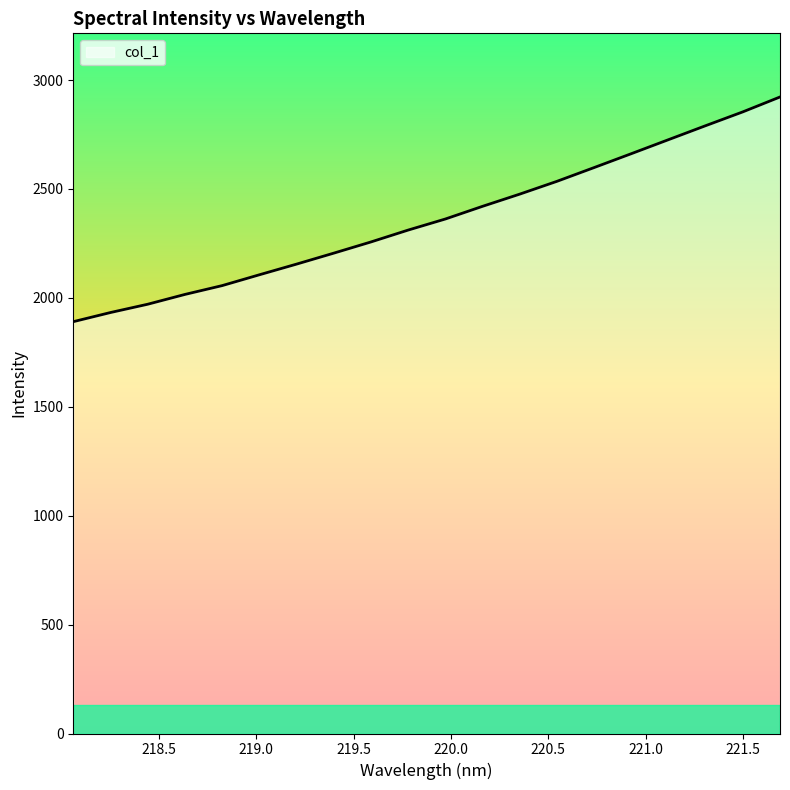

What is the average value?

2362.3